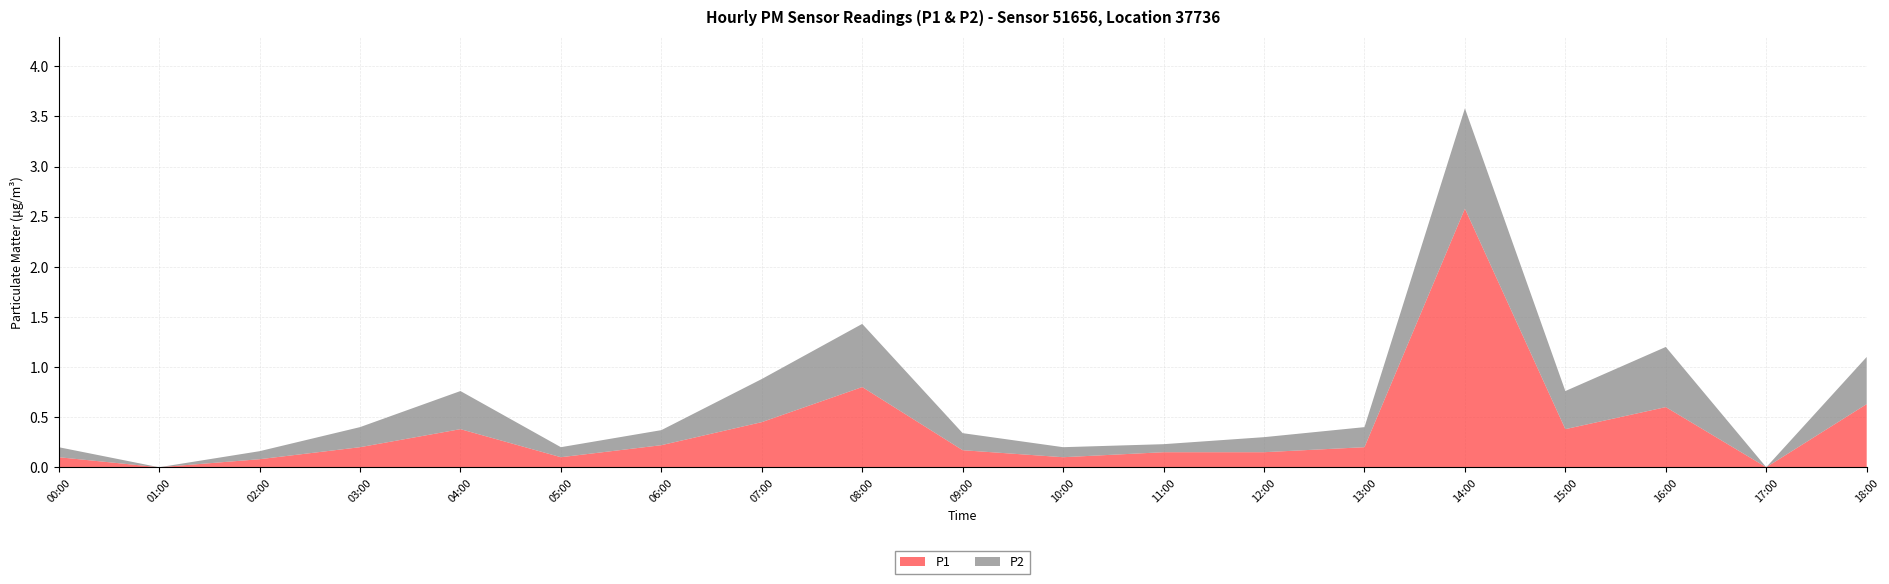

Reading left to right, what are all the values shown in this chart?

P1: 0.1	0.0	0.1	0.2	0.4	0.1	0.2	0.5	0.8	0.2	0.1	0.1	0.1	0.2	2.6	0.4	0.6	0.0	0.6
P2: 0.1	0.0	0.1	0.2	0.4	0.1	0.1	0.4	0.6	0.2	0.1	0.1	0.1	0.2	1.0	0.4	0.6	0.0	0.5